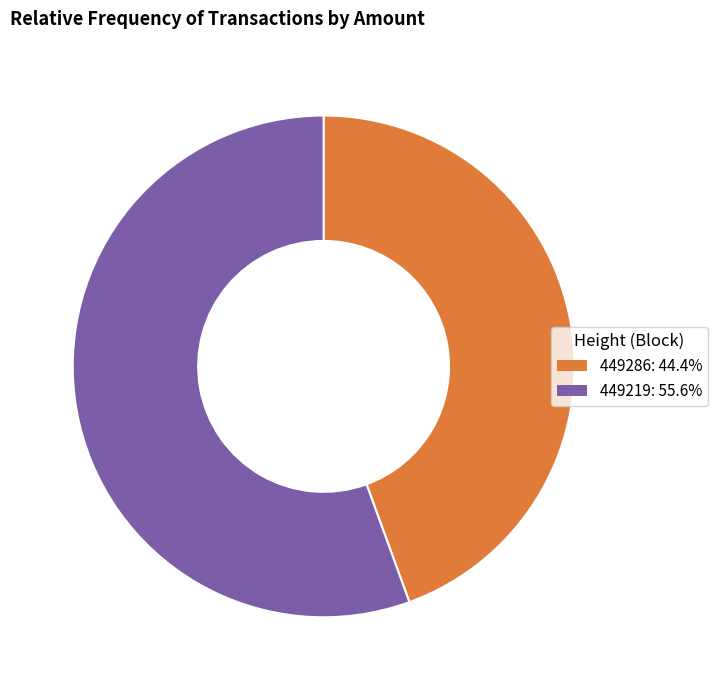

Is there any slice that represents more than half of the pie?

Yes